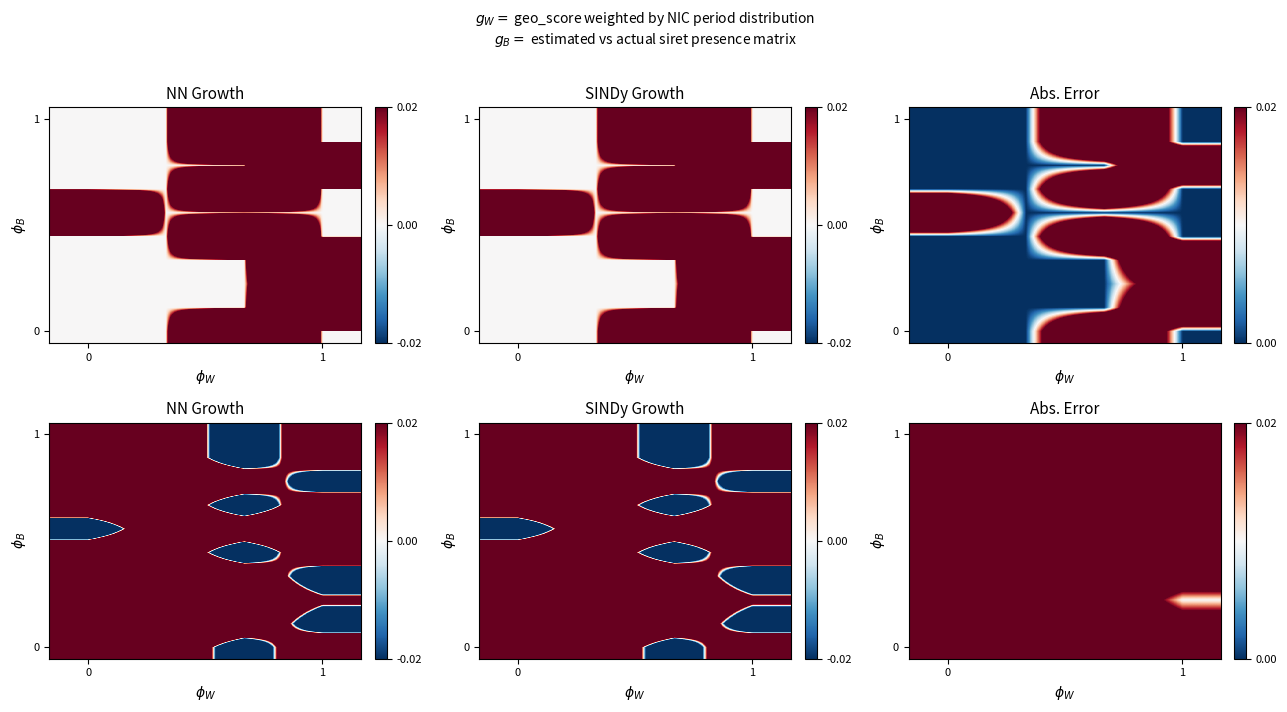

Count the number of categories in the chart.

4